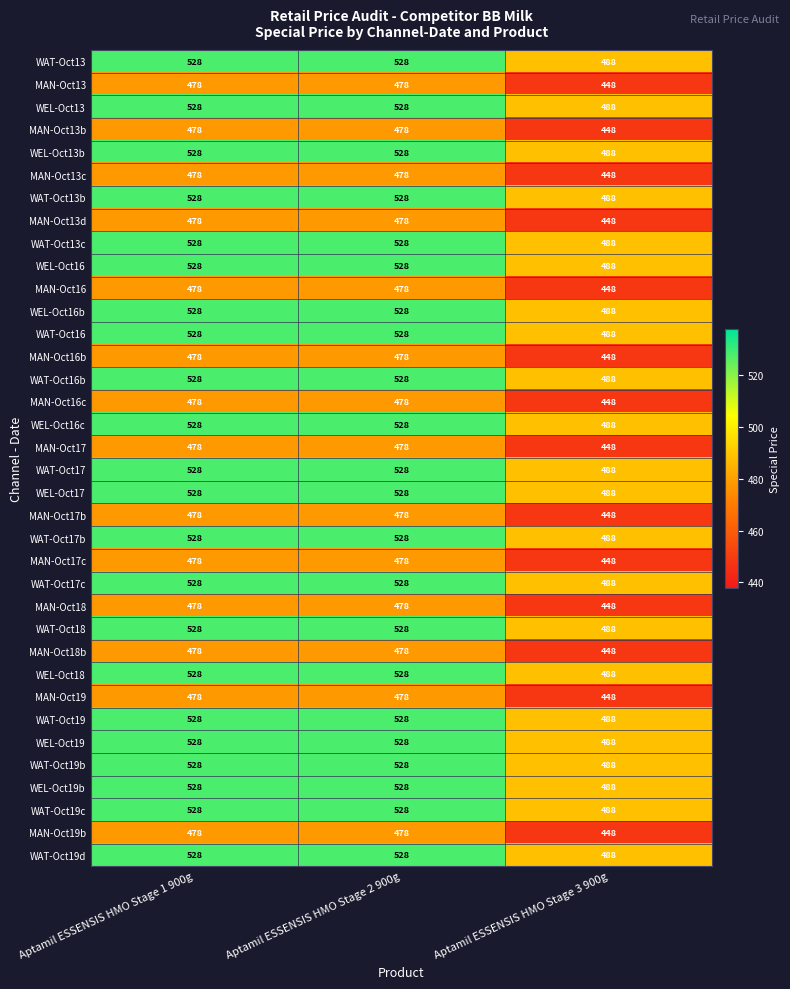

What is the difference between the highest and lowest values at Aptamil ESSENSIS HMO Stage 3 900g?

40